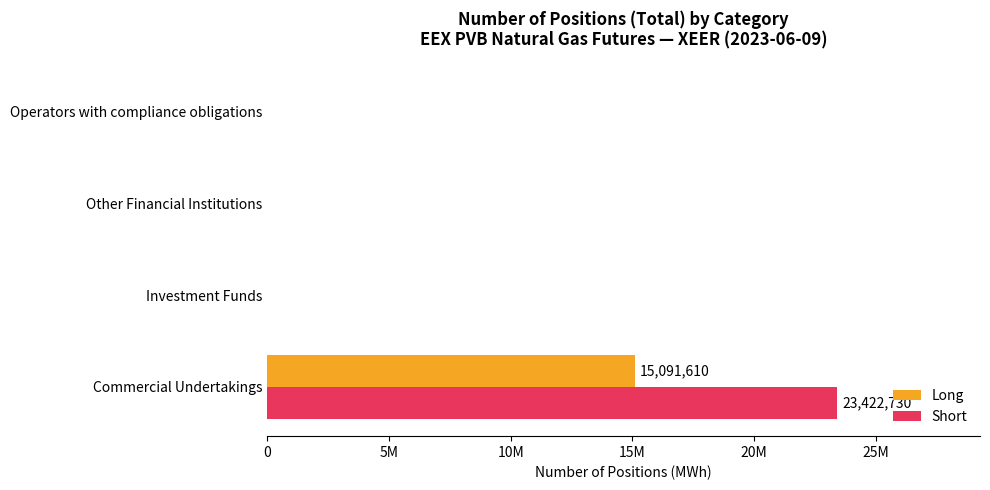

At how many categories does at least one series exceed 11714277?

1